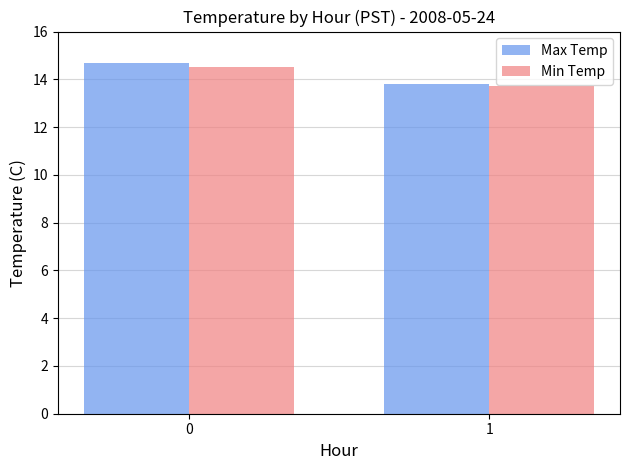

Reading left to right, list all the values displayed in this chart.

Max Temp: 0=14.7	1=13.8
Min Temp: 0=14.5	1=13.7